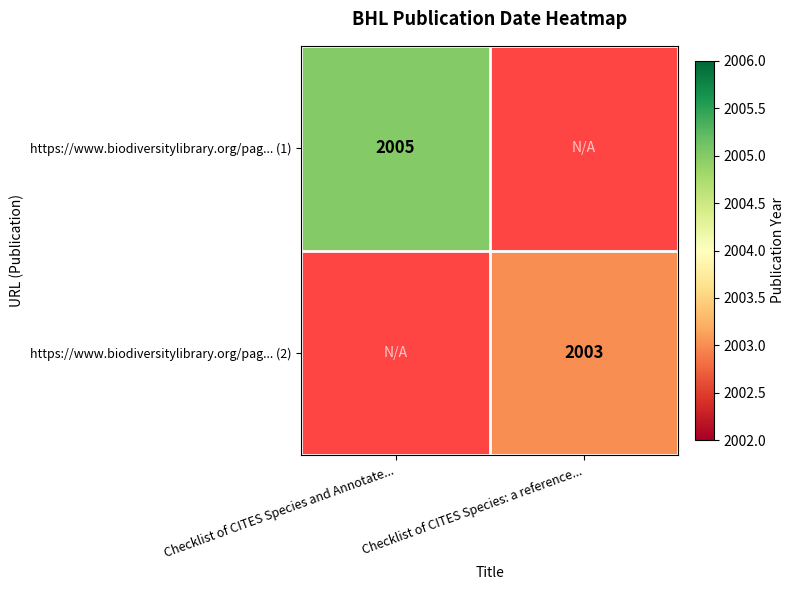

True or false: https://www.biodiversitylibrary.org/pag... (2) has a value of 3482 at Checklist of CITES Species: a reference....

False